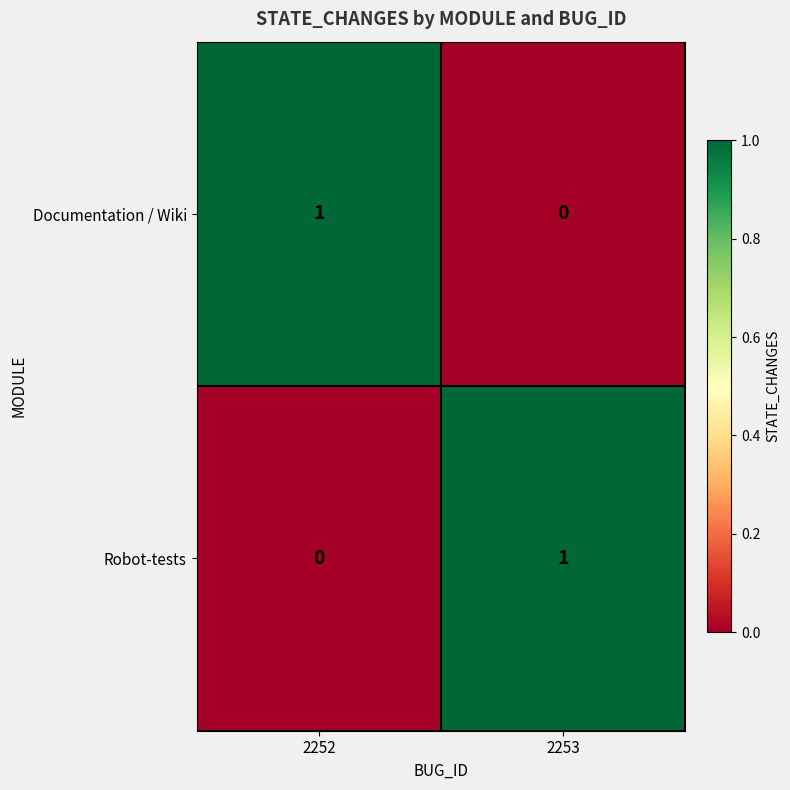

Where is Robot-tests nearest to the value 0?

2252